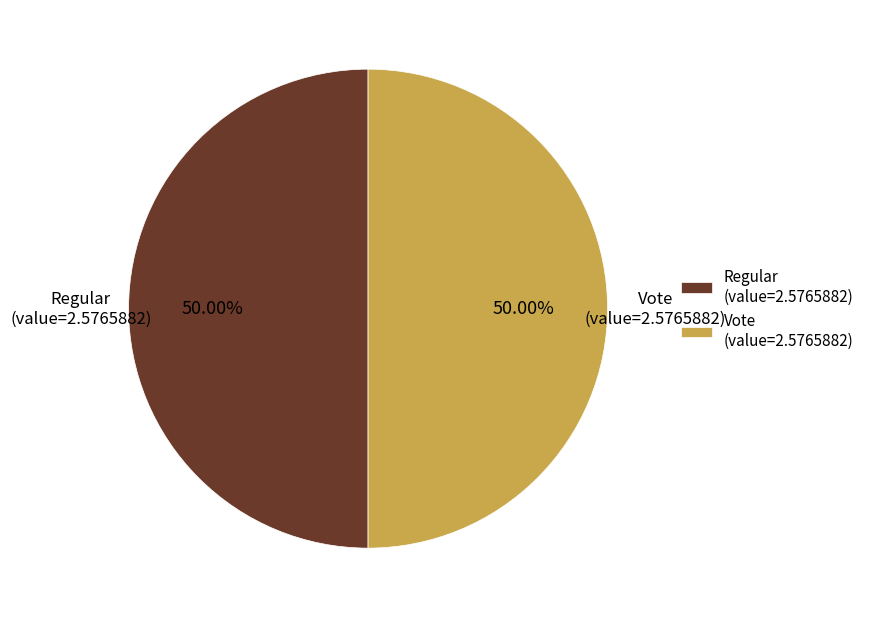

Is the sum of Regular (value=2.5765882) and Vote (value=2.5765882) greater than half?

Yes